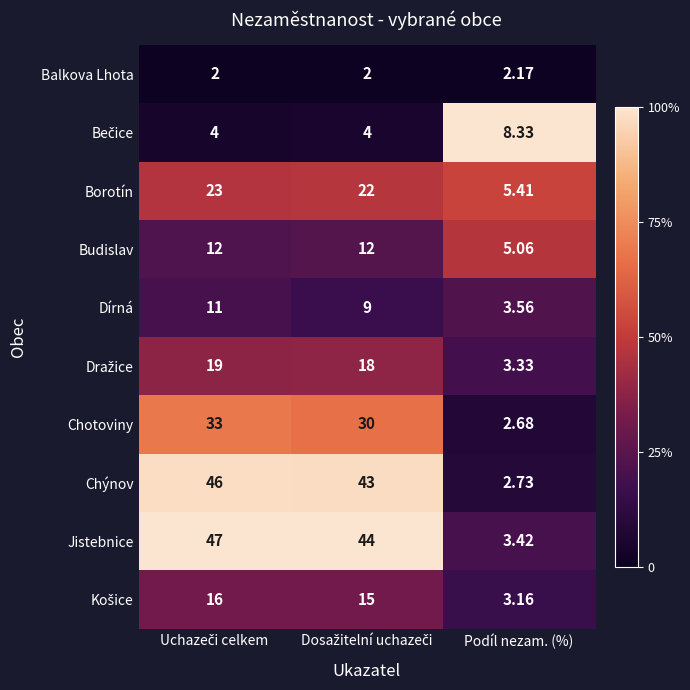

Which series has the largest range (max minus min)?

Jistebnice